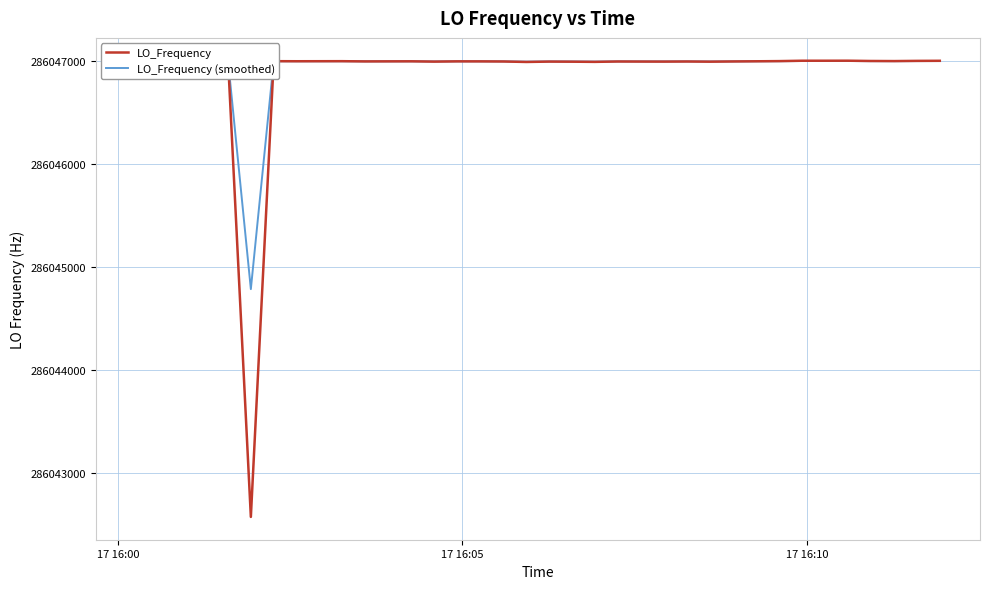

After their last crossing, which series has the higher values: LO_Frequency or LO_Frequency (smoothed)?

LO_Frequency